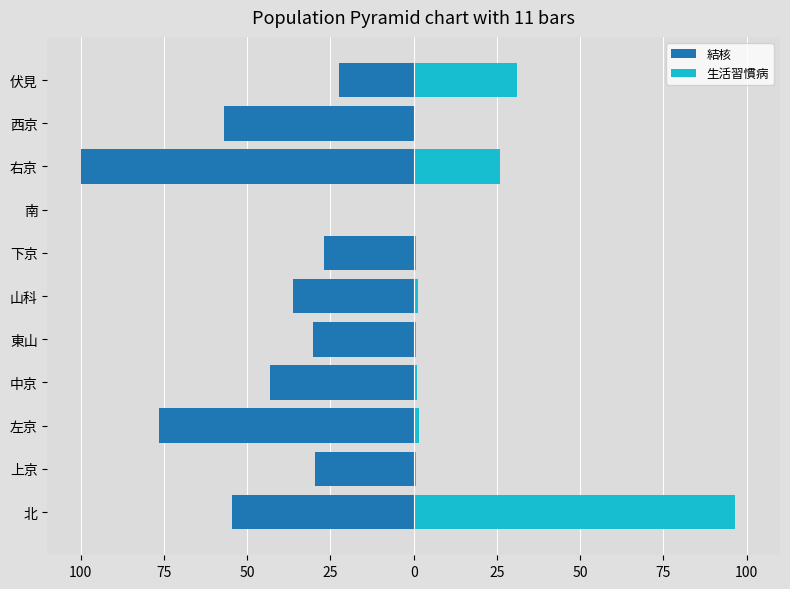

Reading left to right, extract all data points from this chart.

結核: -54.6	-29.6	-76.6	-43.2	-30.3	-36.2	-27.0	0.0	-100.0	-56.9	-22.6
生活習慣病: 96.6	0.6	1.5	1.0	0.6	1.2	0.7	0.0	26.0	0.0	31.1